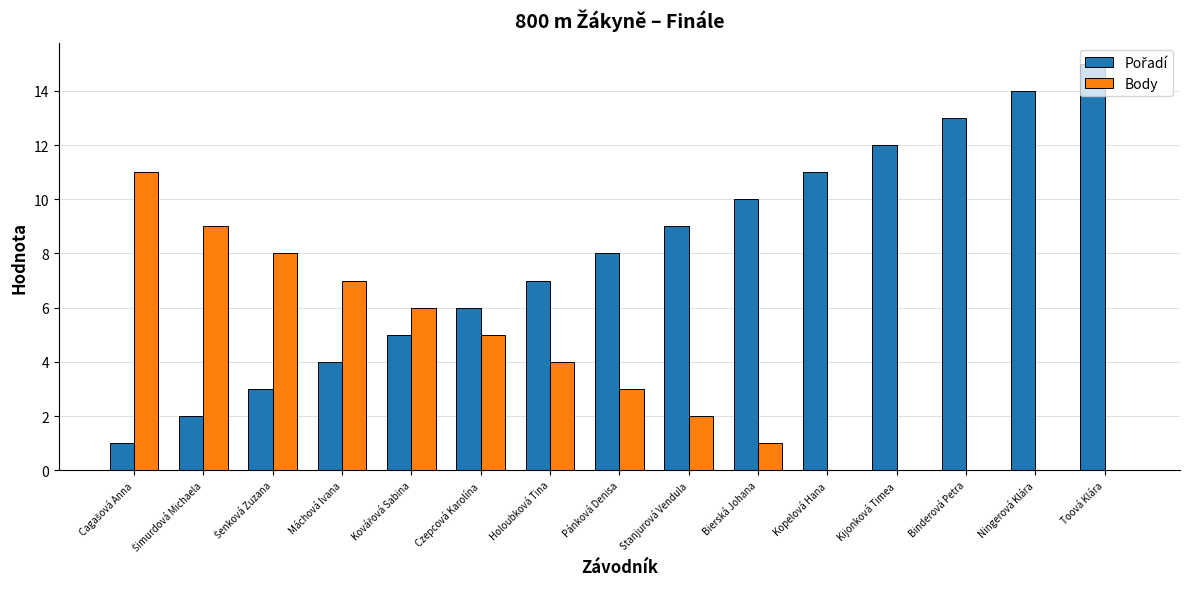

What is the greatest value displayed?

15